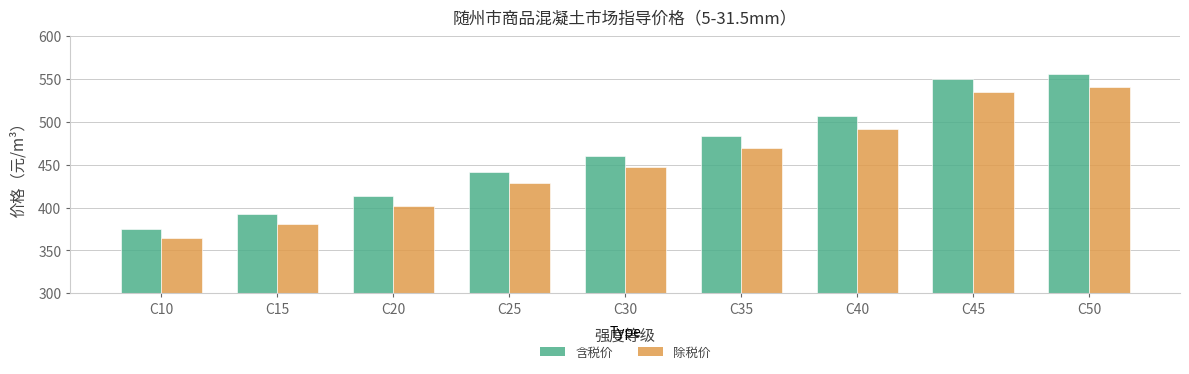

List the labels in order of 含税价 value, largest first.

C50, C45, C40, C35, C30, C25, C20, C15, C10